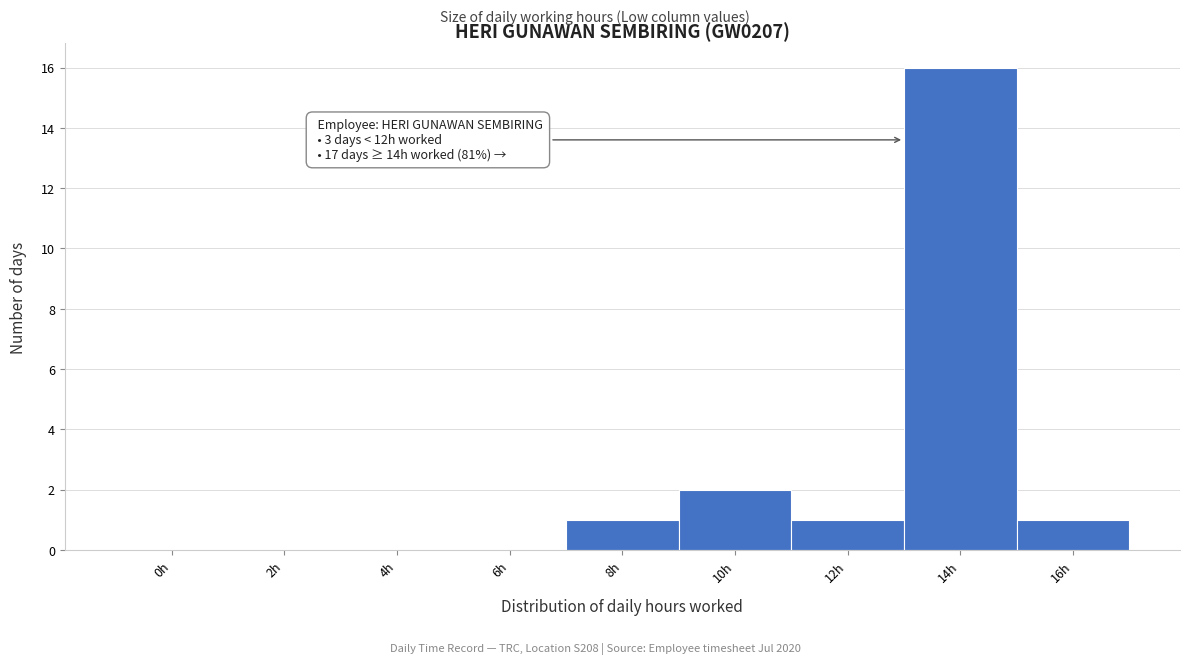

Reading left to right, extract all data points from this chart.

0h=0	2h=0	4h=0	6h=0	8h=1	10h=2	12h=1	14h=16	16h=1